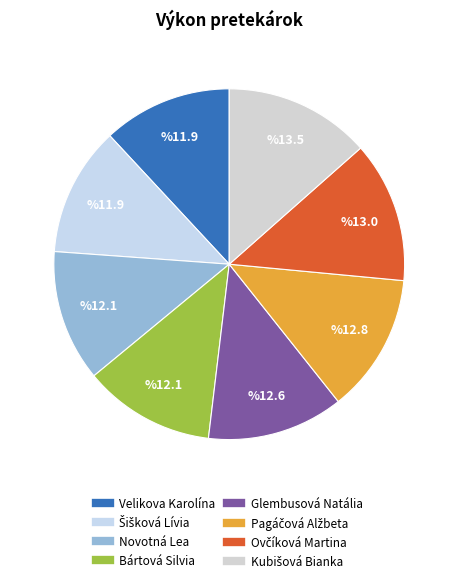

Does any single category account for the majority?

No